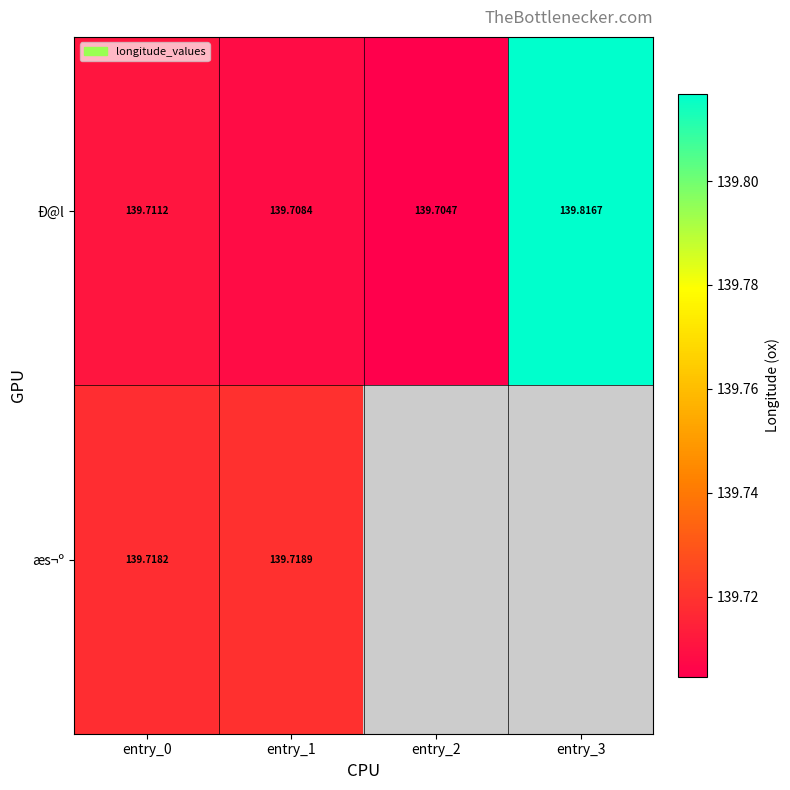

Which label corresponds to the largest value in the chart?

entry_3